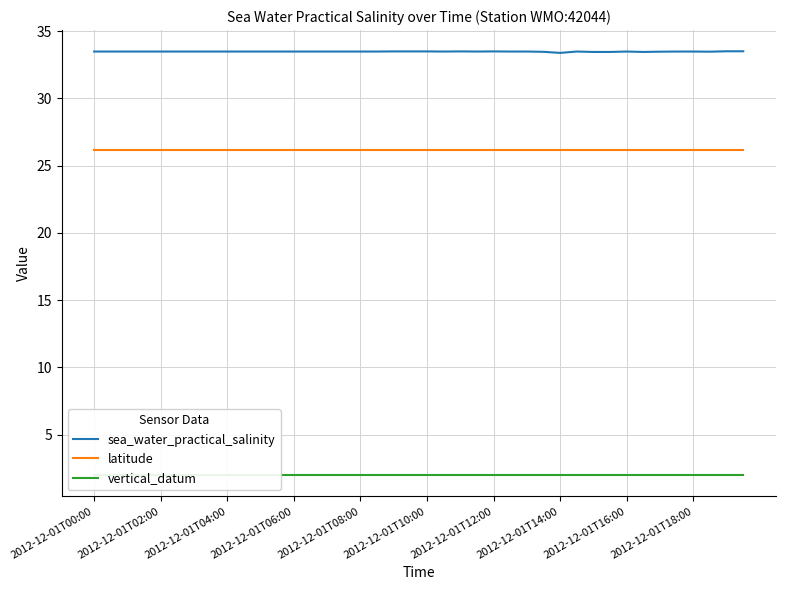

Reading left to right, extract all data points from this chart.

sea_water_practical_salinity: 33.5	33.5	33.5	33.5	33.5	33.5	33.5	33.5	33.5	33.5	33.5	33.5	33.5	33.5	33.5	33.5	33.5	33.5	33.5	33.5	33.5	33.5	33.5	33.5	33.5	33.5	33.5	33.5	33.4	33.5	33.5	33.5	33.5	33.5	33.5	33.5	33.5	33.5	33.5	33.5
latitude: 26.2	26.2	26.2	26.2	26.2	26.2	26.2	26.2	26.2	26.2	26.2	26.2	26.2	26.2	26.2	26.2	26.2	26.2	26.2	26.2	26.2	26.2	26.2	26.2	26.2	26.2	26.2	26.2	26.2	26.2	26.2	26.2	26.2	26.2	26.2	26.2	26.2	26.2	26.2	26.2
vertical_datum: 2.0	2.0	2.0	2.0	2.0	2.0	2.0	2.0	2.0	2.0	2.0	2.0	2.0	2.0	2.0	2.0	2.0	2.0	2.0	2.0	2.0	2.0	2.0	2.0	2.0	2.0	2.0	2.0	2.0	2.0	2.0	2.0	2.0	2.0	2.0	2.0	2.0	2.0	2.0	2.0